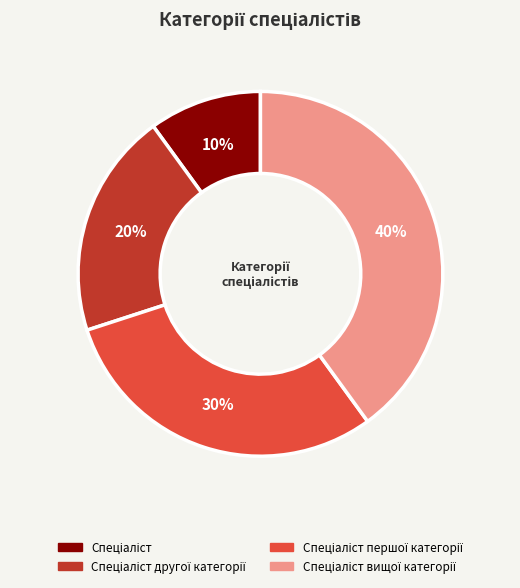

To the nearest percent, what is the difference between the largest and smallest slice percentages?

30%